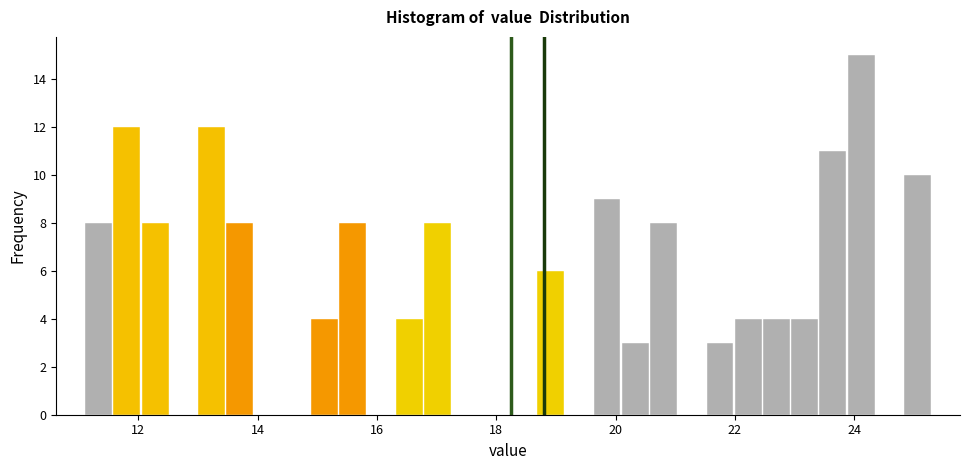

Read against the x-axis, roughly where is the centre of the tallest bar?

24.2